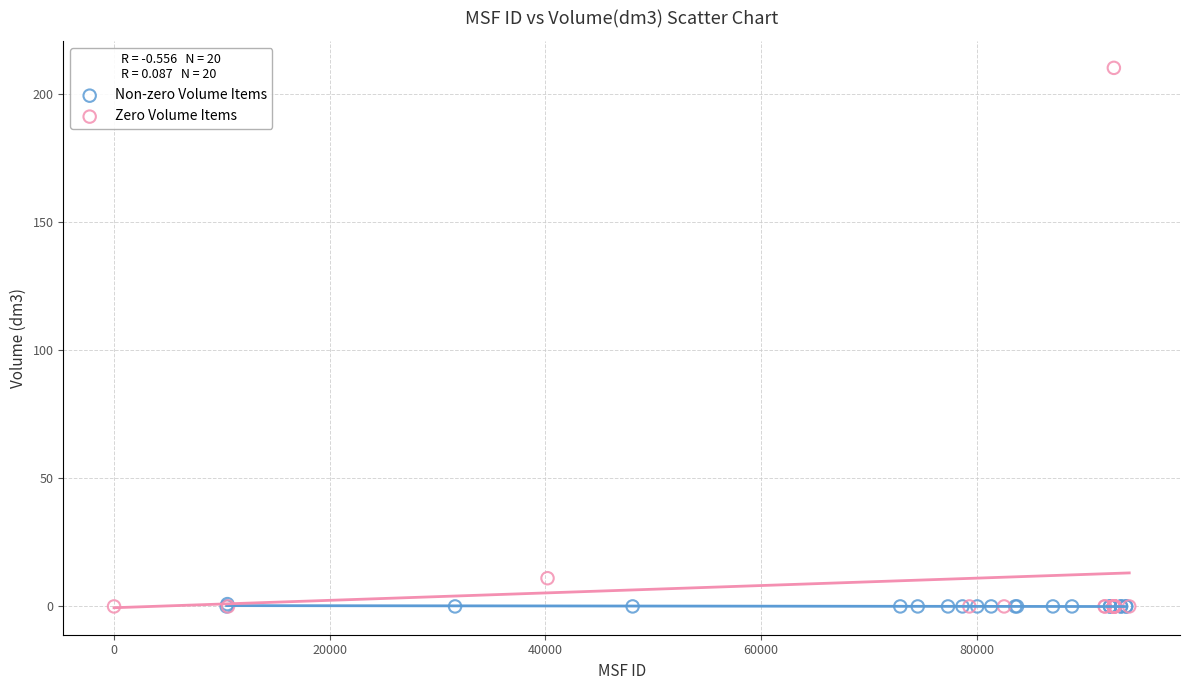

What are all the series names shown in the legend?

Non-zero Volume Items, Zero Volume Items